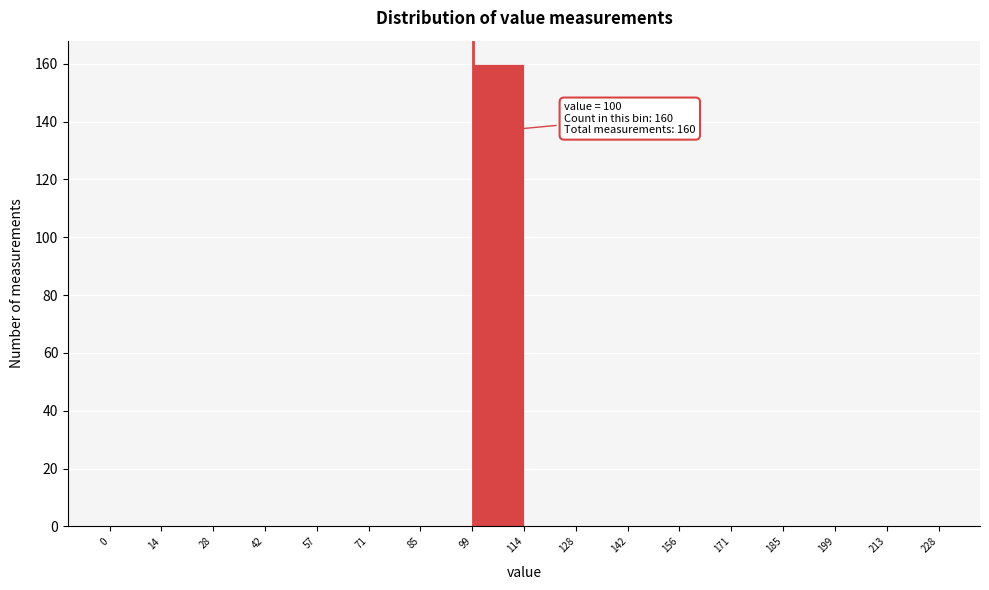

Over which range of the x-axis is the bar tallest?

99 to 114